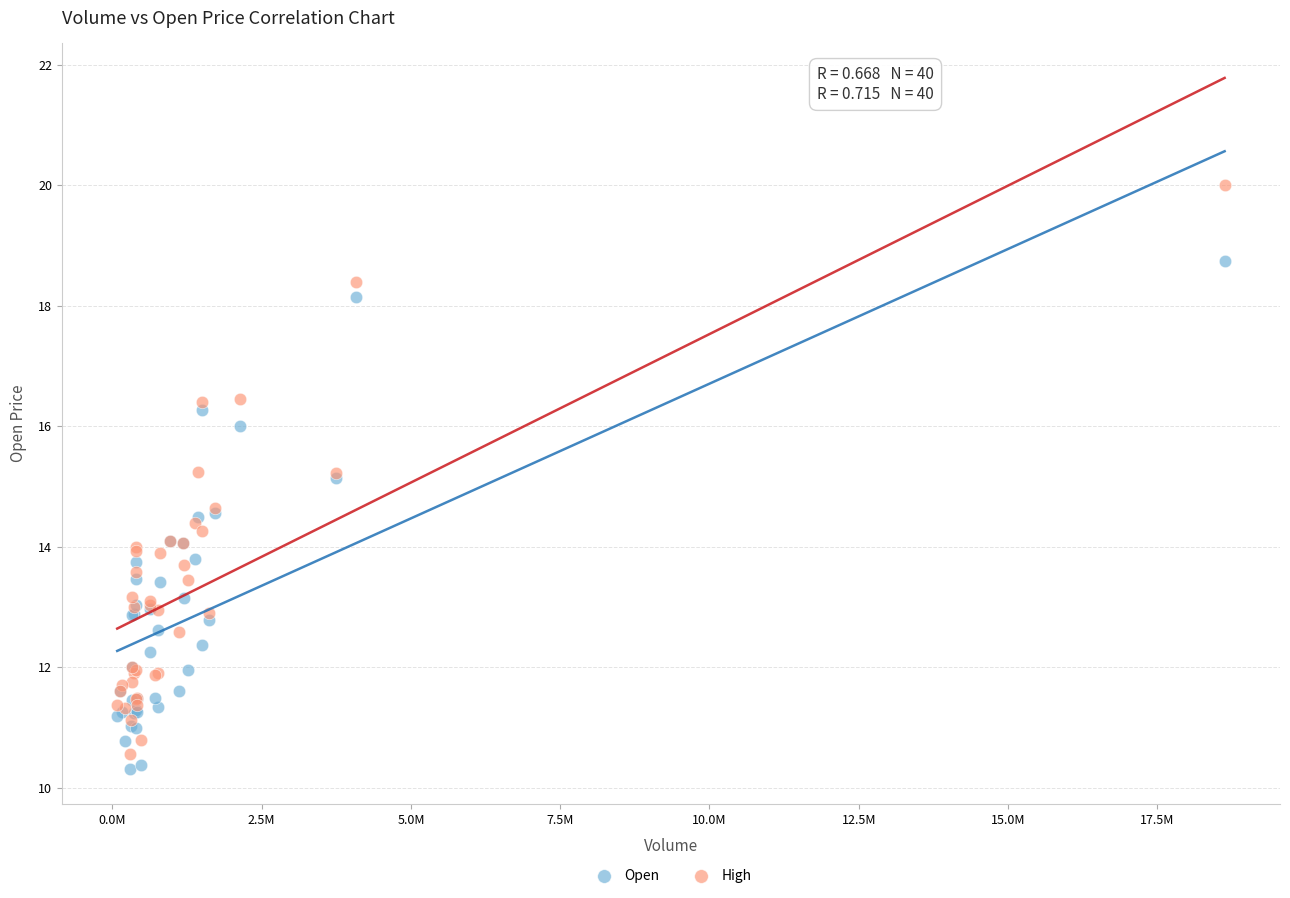

What are all the series names shown in the legend?

Open, High